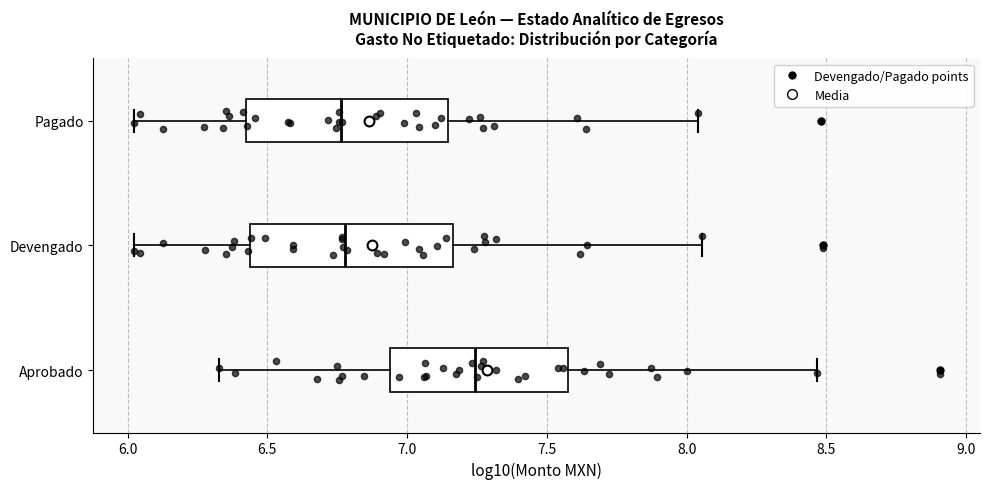

Reading bottom to top, read every box against the x-axis: the position of its median line, the range the box covers, and the ends of its whiskers. The values are not printed on the chart, so give them approximately, as read against the axis.

Aprobado: median 7.25, box 6.95 to 7.60, whiskers 6.35 to 8.45
Devengado: median 6.80, box 6.45 to 7.15, whiskers 6.00 to 8.05
Pagado: median 6.75, box 6.40 to 7.15, whiskers 6.00 to 8.05